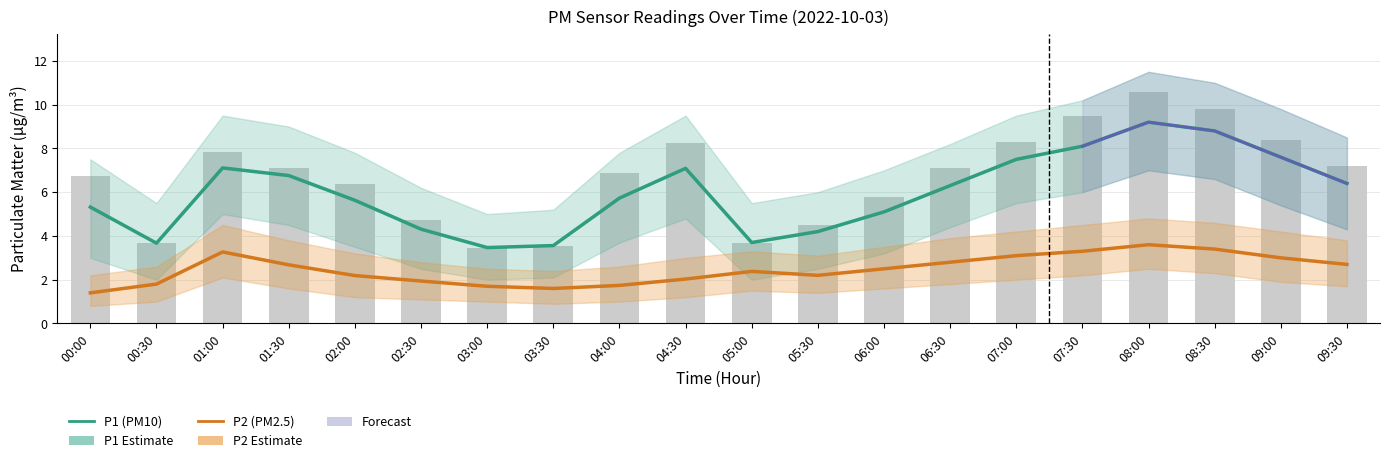

At how many categories does at least one series exceed 2?

20